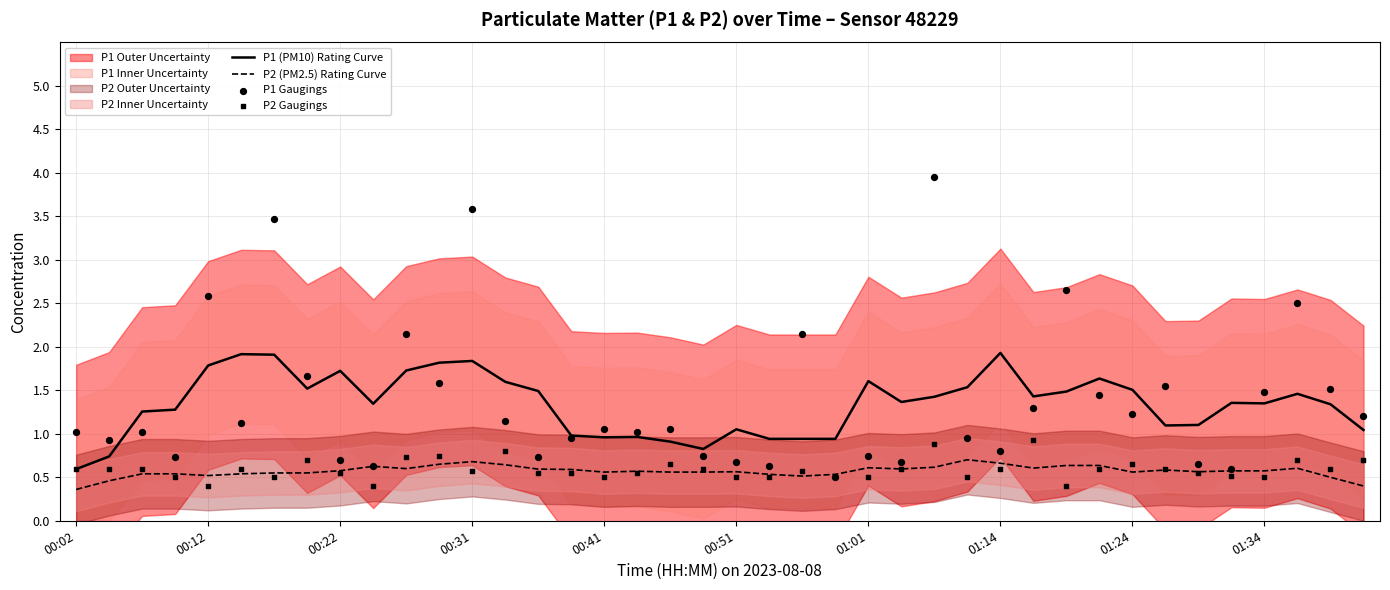

Which category has the lowest value in the P1 (PM10) Rating Curve series?

00:02